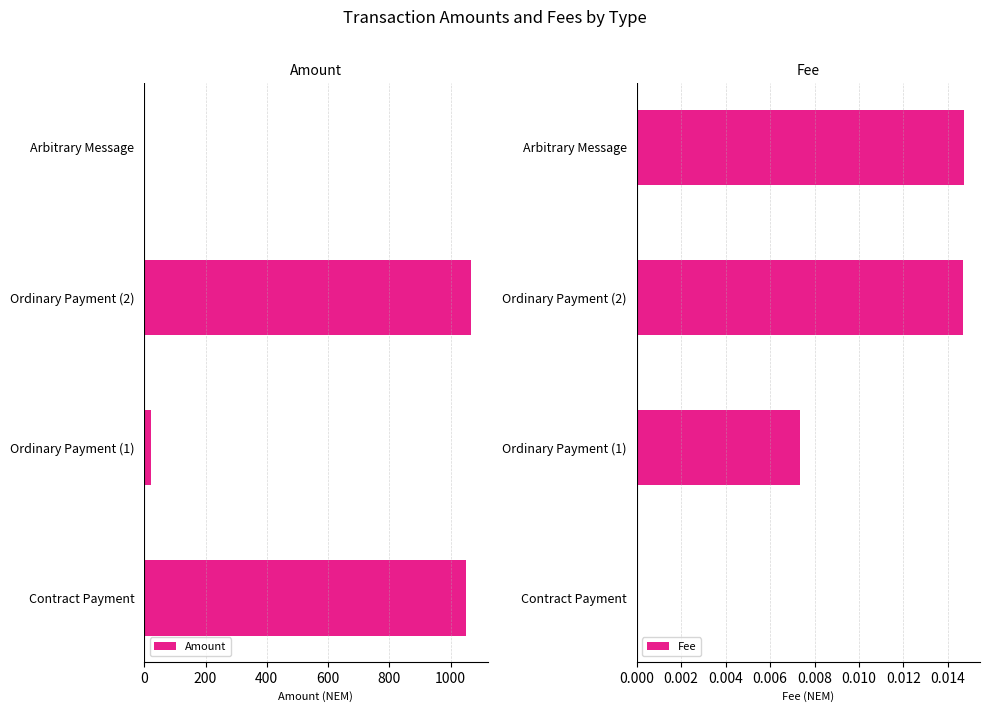

True or false: Amount has a value of 1050.8 at Contract Payment.

True